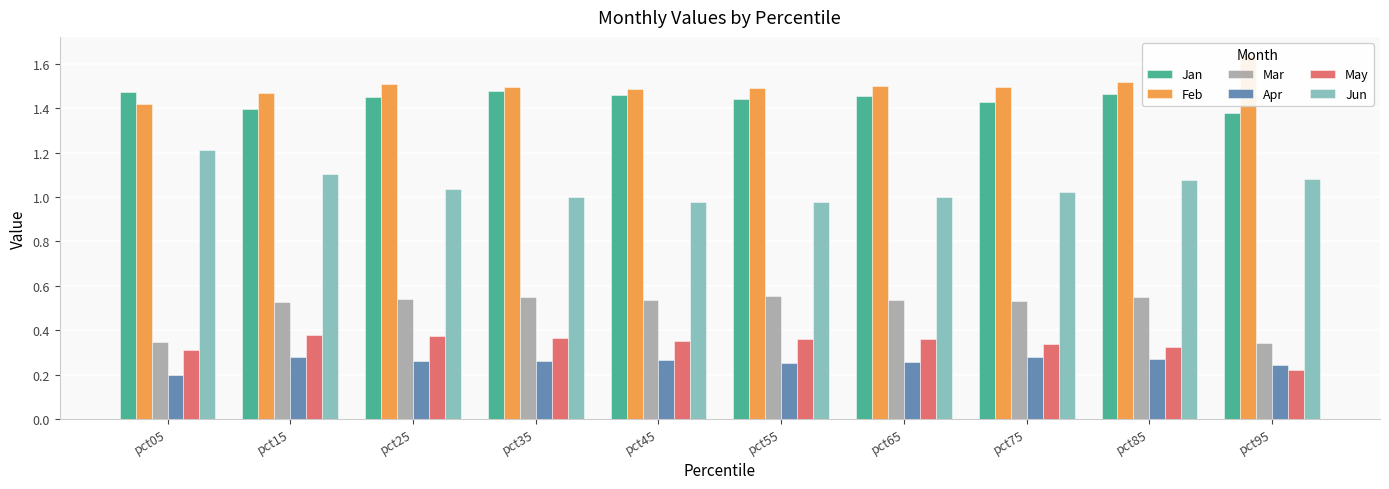

Is it true that Feb equals 0.4 at pct95?

False